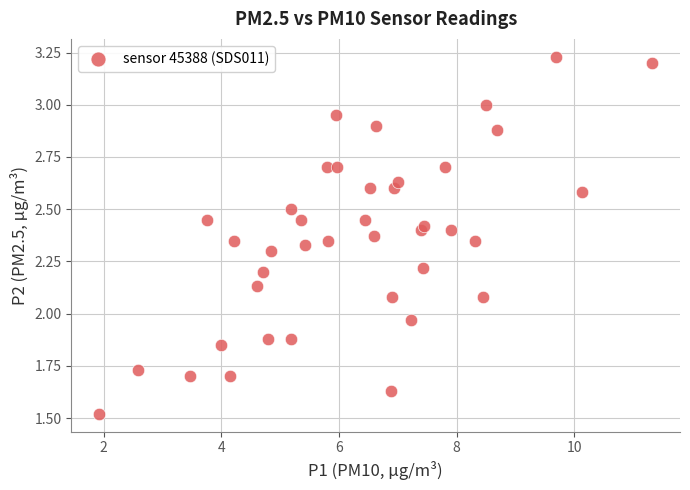

What is the range of X values (max minus min)?

9.4